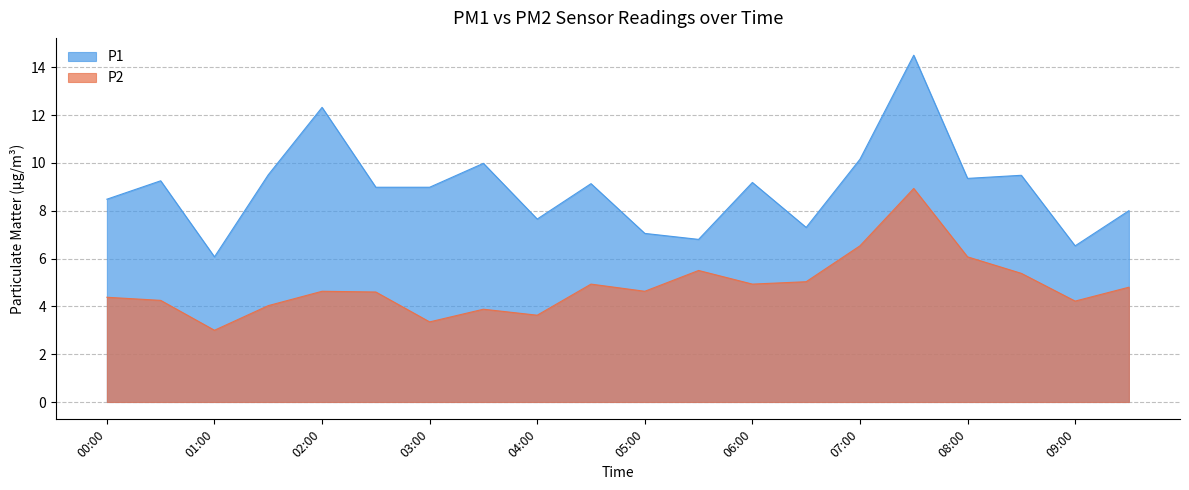

How many data points in P2 are less than 4?

4